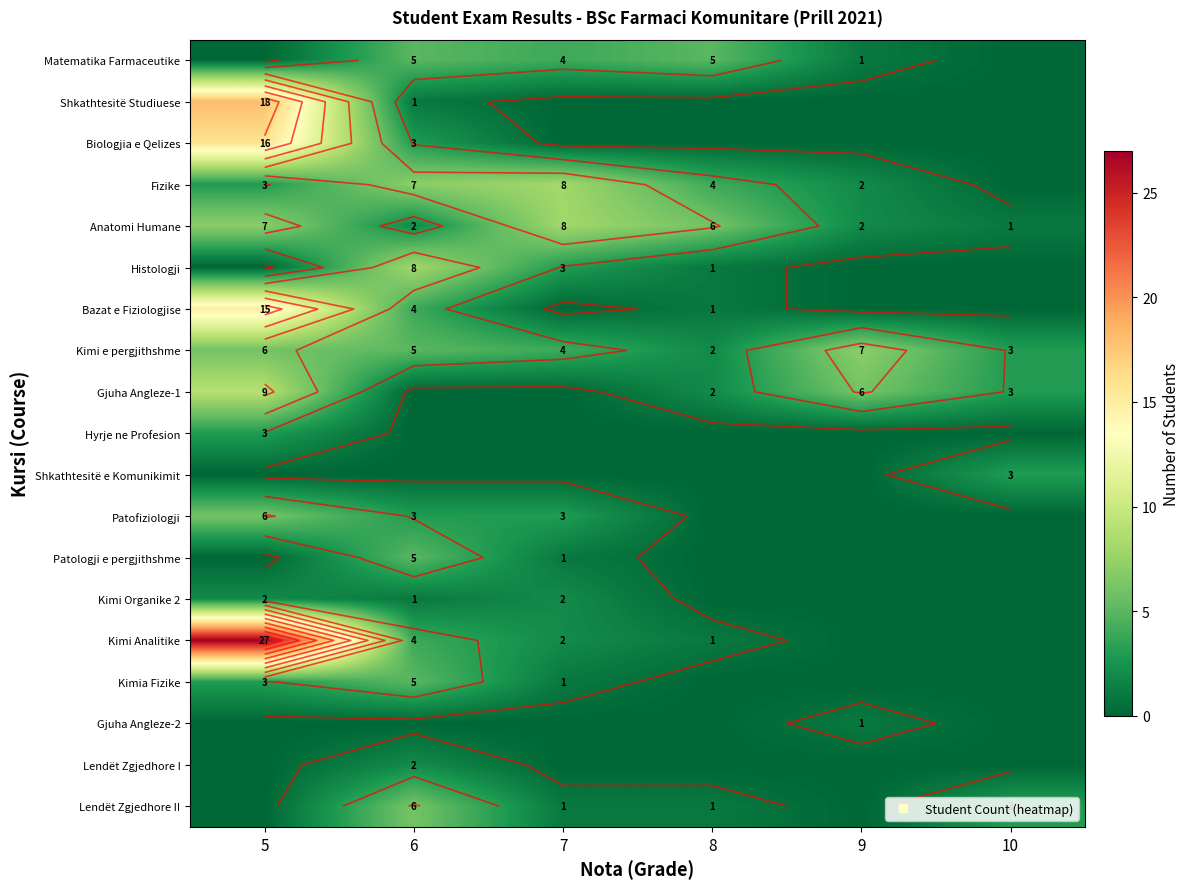

Which label corresponds to the largest value in the chart?

5